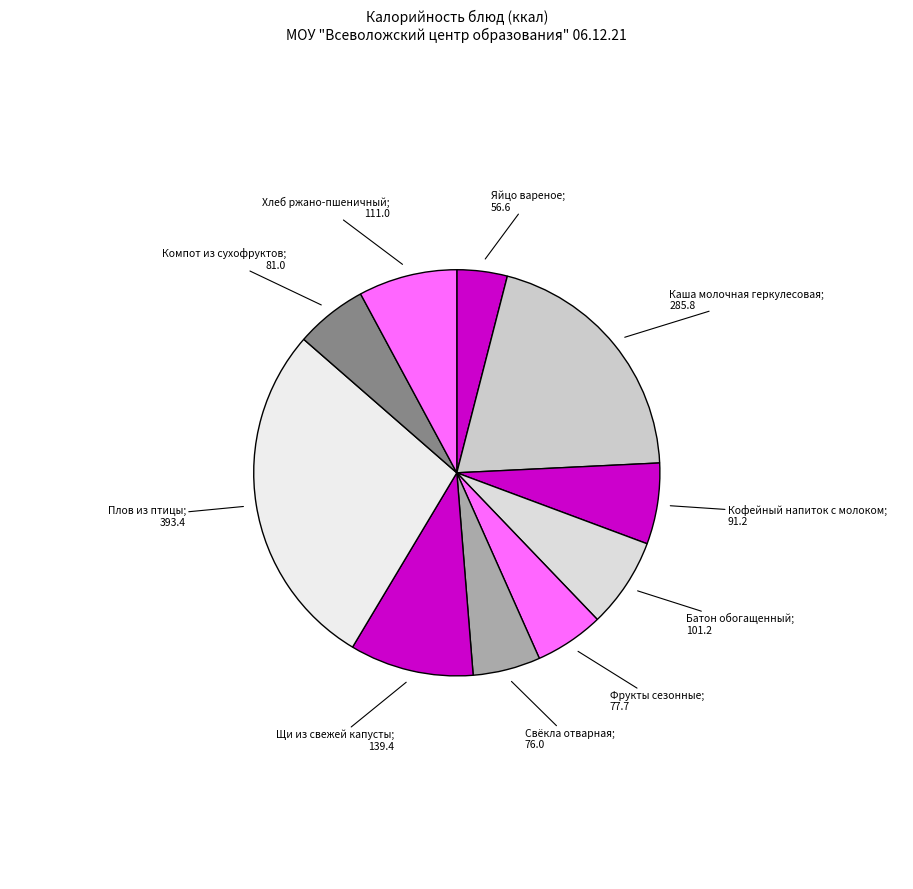

Count the number of slices in the pie.

10